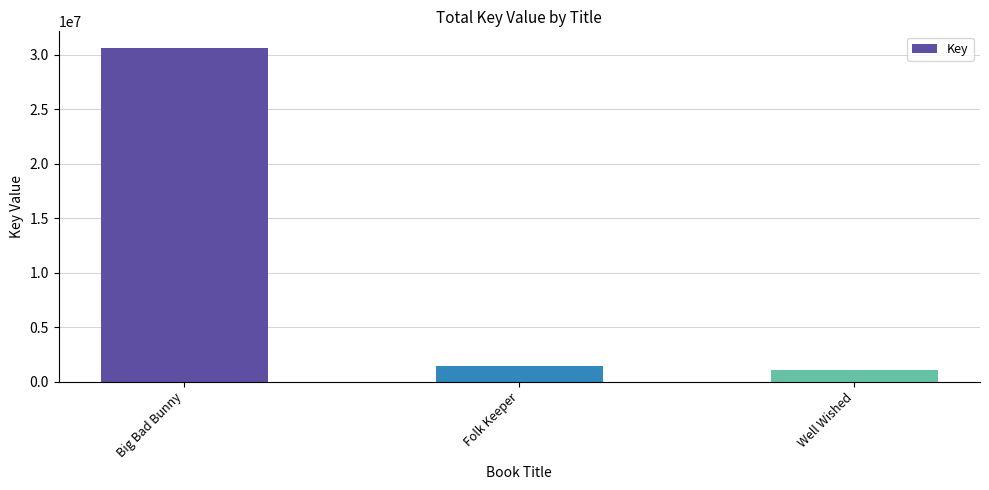

What is the greatest value displayed?

30640837